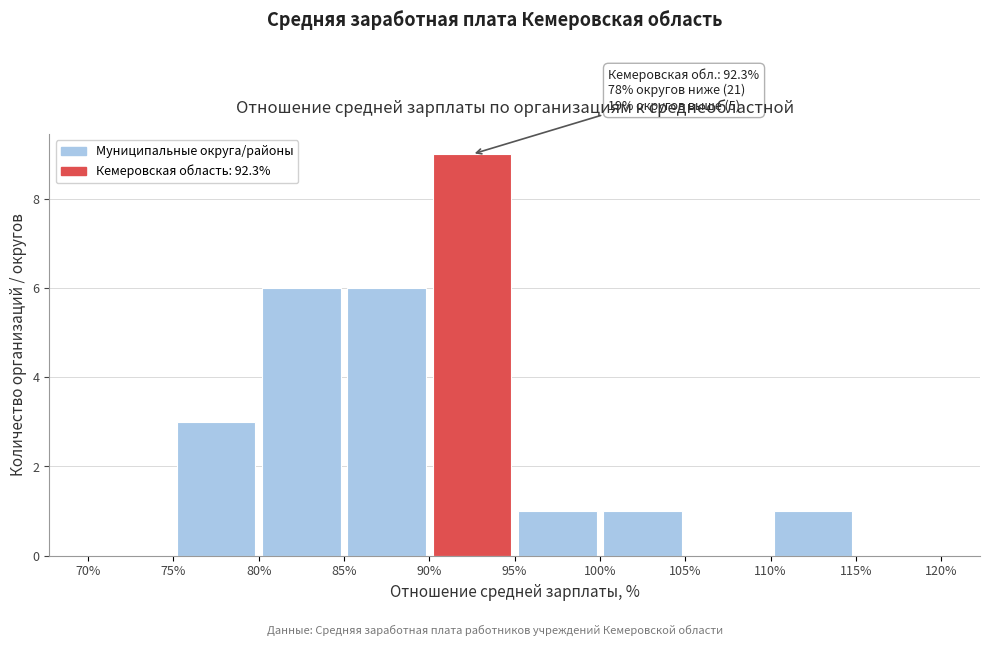

Which range on the x-axis has the tallest bar?

90% to 95%